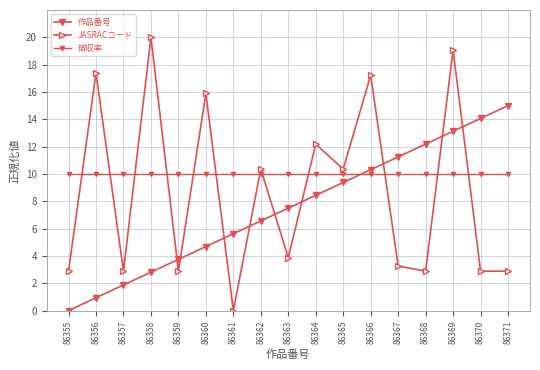

What is the difference between the second highest and minimum values in the JASRACコード series?

19.1